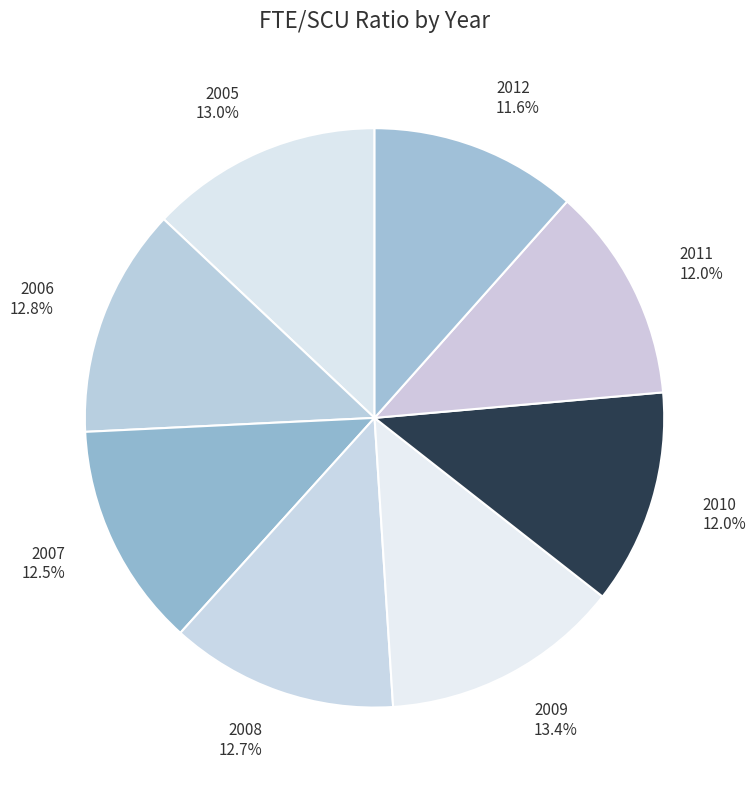

How many slices are in this pie chart?

8